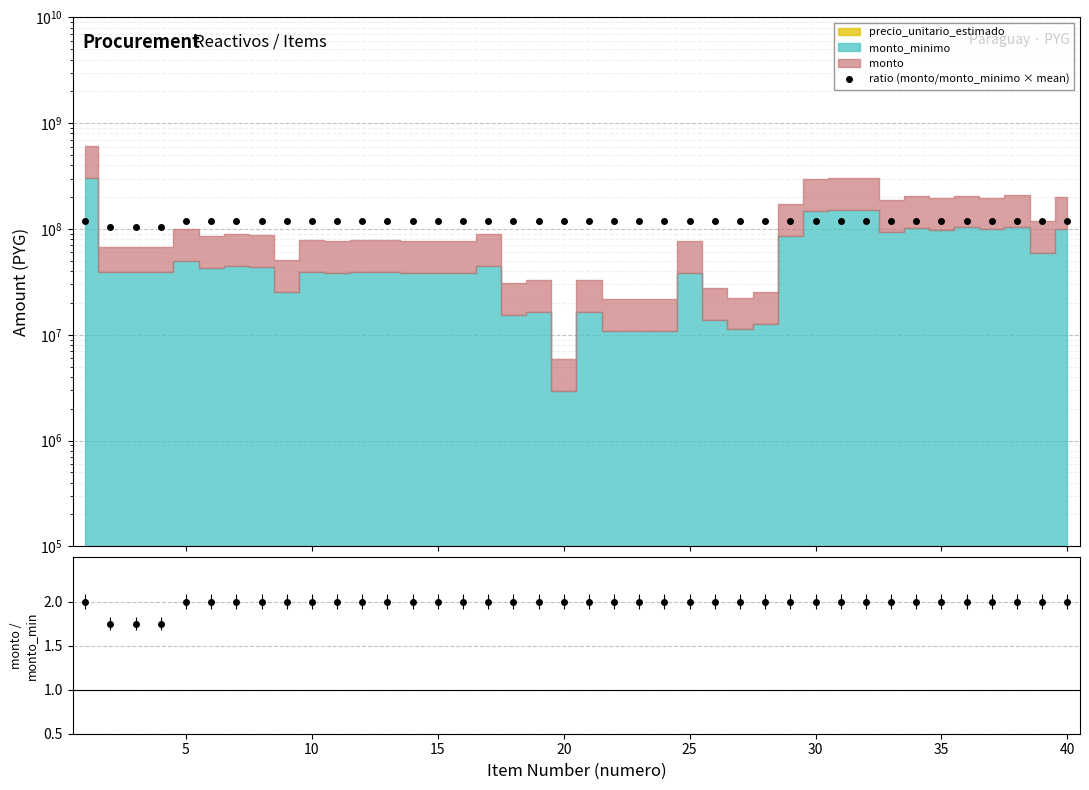

True or false: ratio (monto/monto_minimo × mean) has a value of 119959475.0 at 14.

True